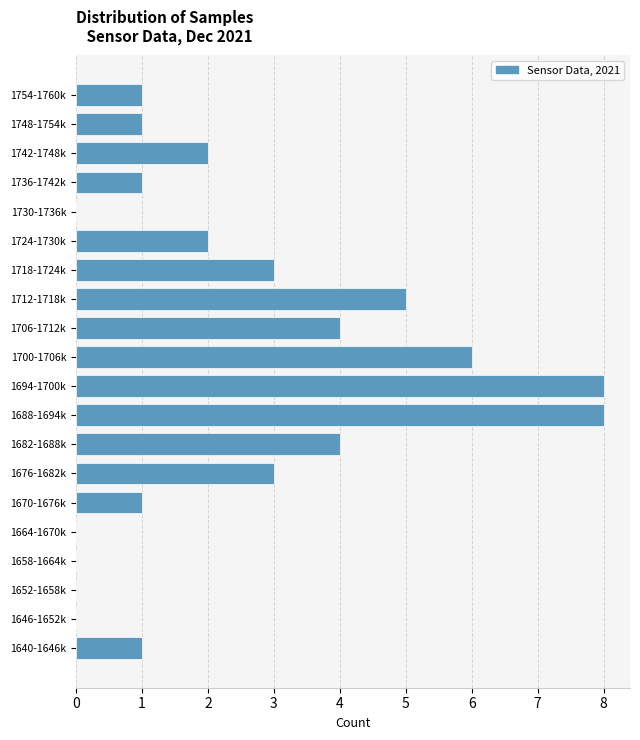

Reading bottom to top, transcribe all the data shown in this chart.

1640-1646k=1	1646-1652k=0	1652-1658k=0	1658-1664k=0	1664-1670k=0	1670-1676k=1	1676-1682k=3	1682-1688k=4	1688-1694k=8	1694-1700k=8	1700-1706k=6	1706-1712k=4	1712-1718k=5	1718-1724k=3	1724-1730k=2	1730-1736k=0	1736-1742k=1	1742-1748k=2	1748-1754k=1	1754-1760k=1